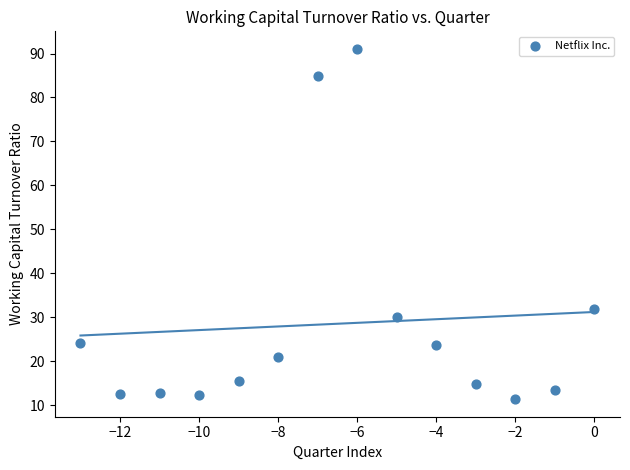

What is the range of Y values (max minus min)?

79.7